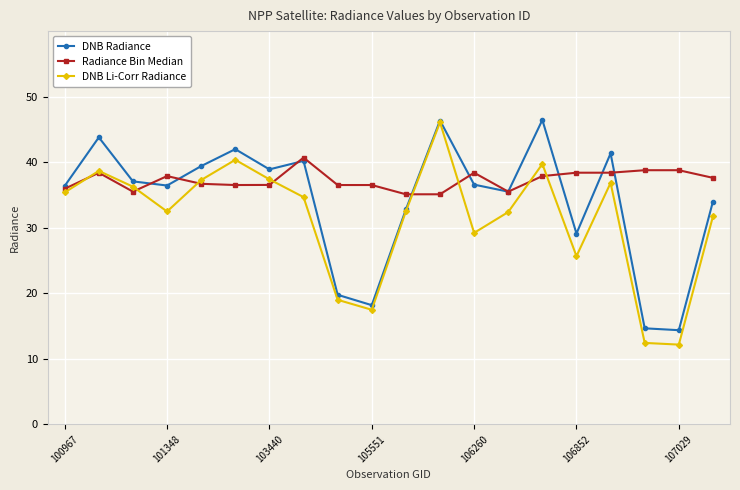

What is the value of the DNB Li-Corr Radiance point at the 6th from the left?

40.4